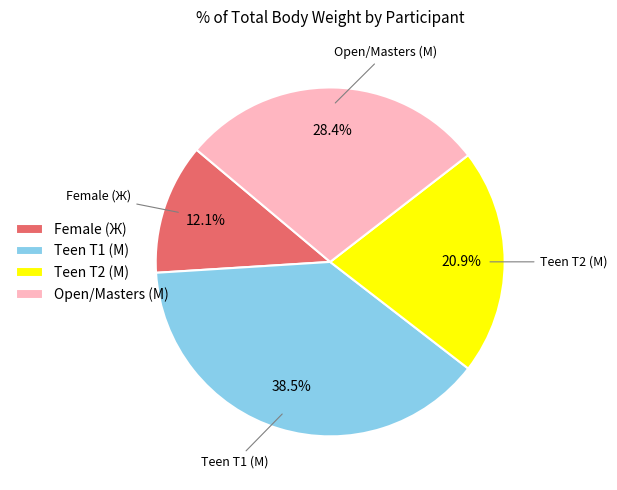

Does any single category account for the majority?

No